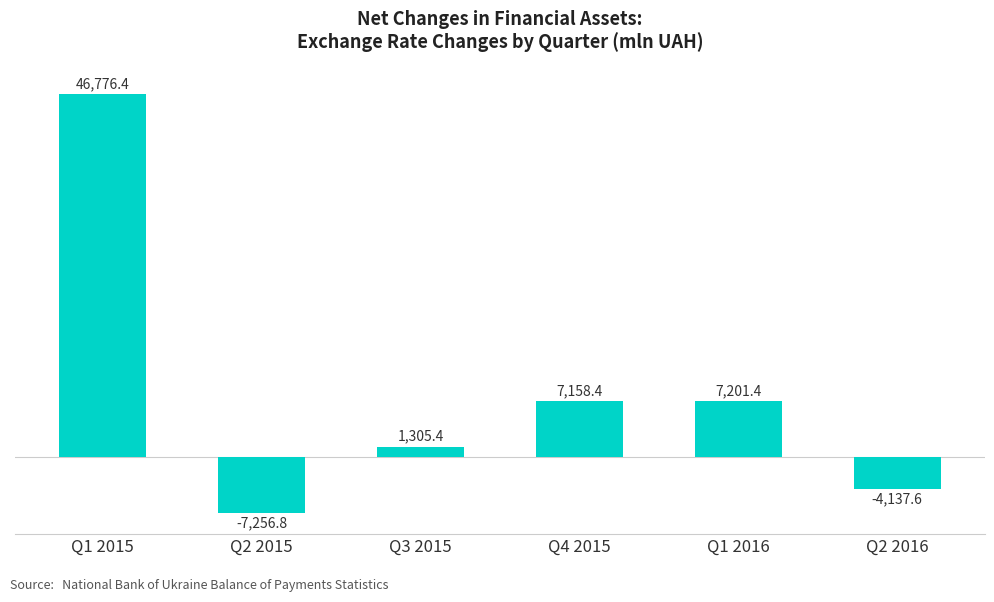

What is the sum of the values at Q4 2015 and Q3 2015?

8463.8